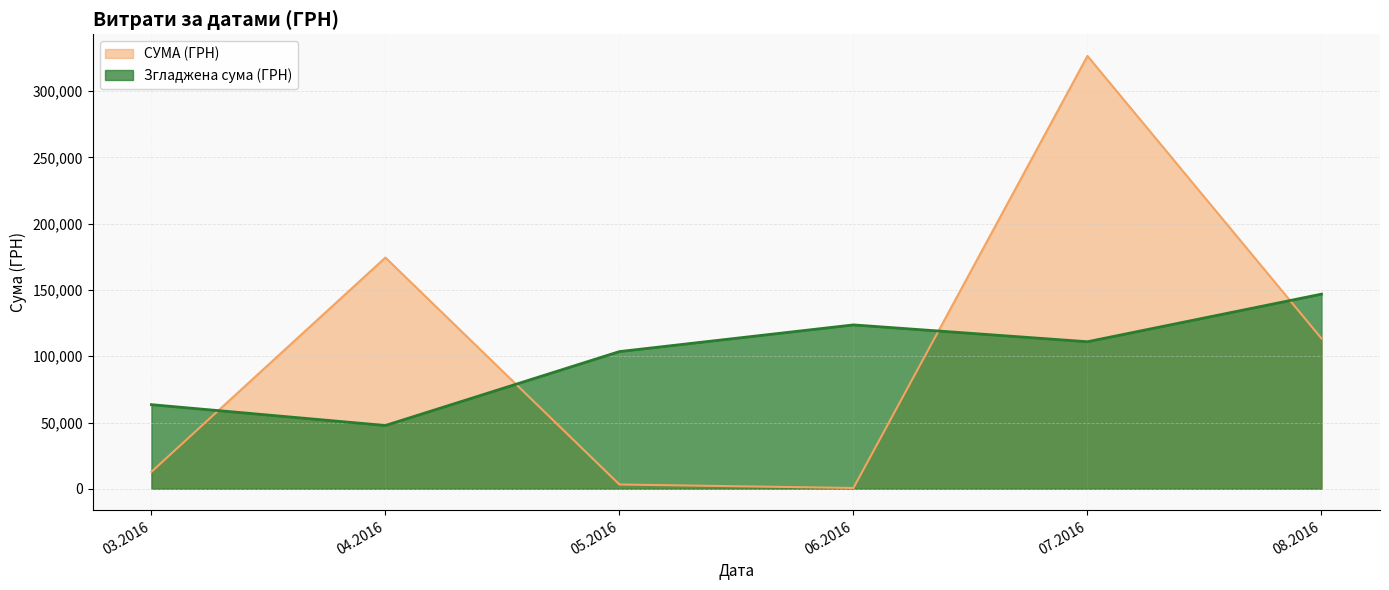

What is the greatest value displayed?

326572.3